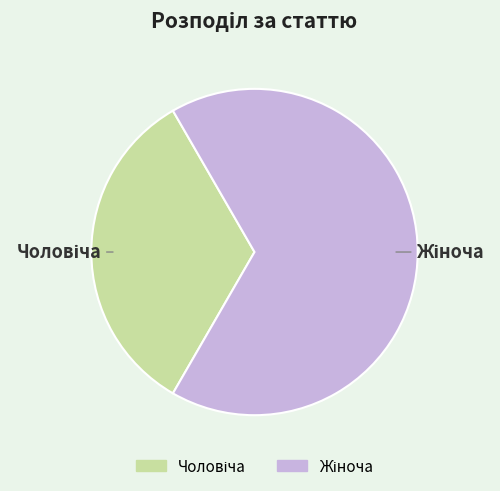

Is there a majority slice in this chart?

Yes